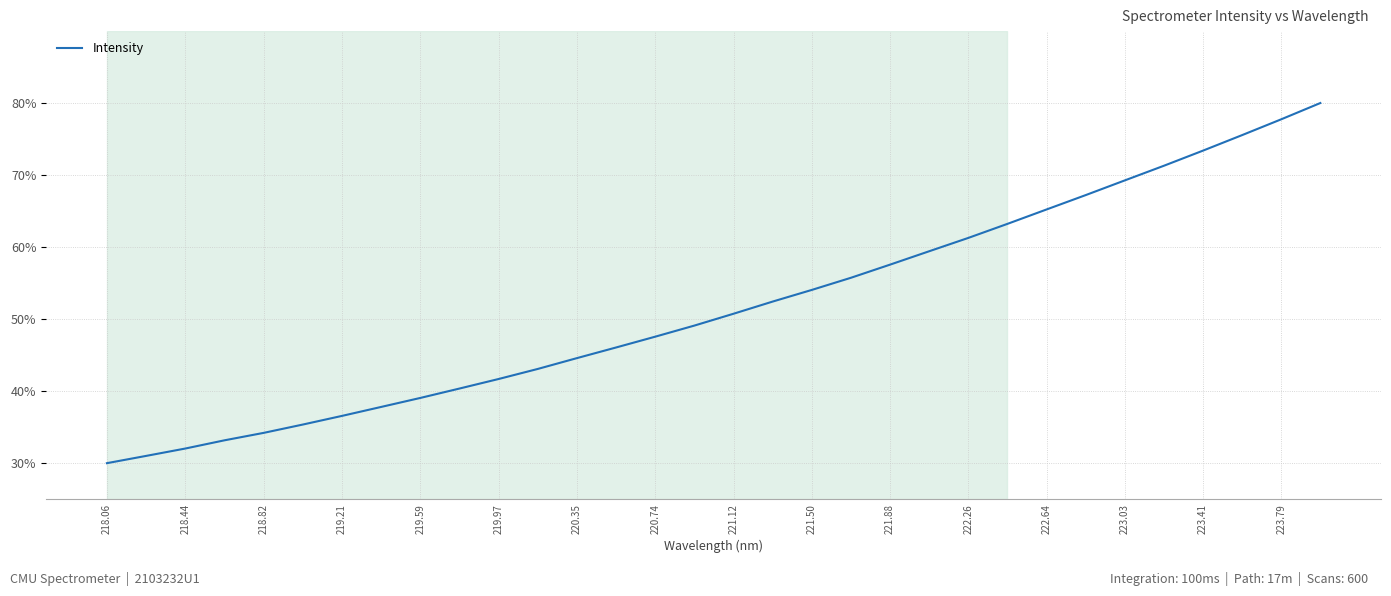

Does the chart have visible grid lines?

Yes